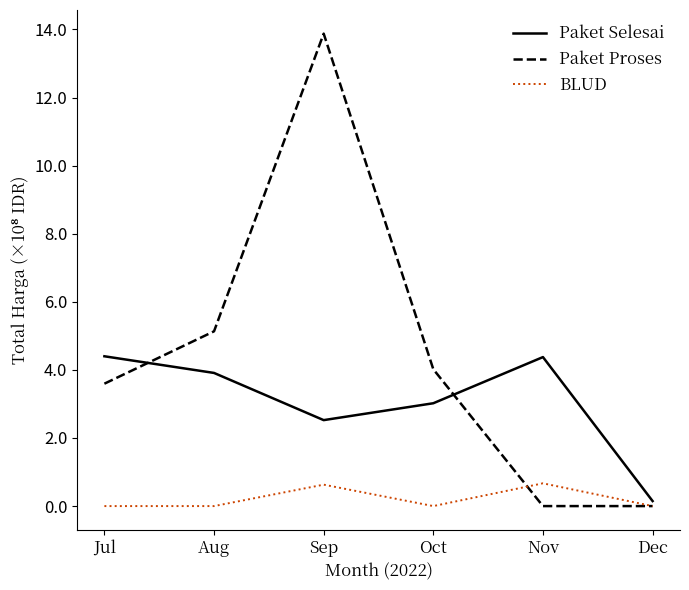

Is it true that Paket Proses equals 3.6 at Jul?

True